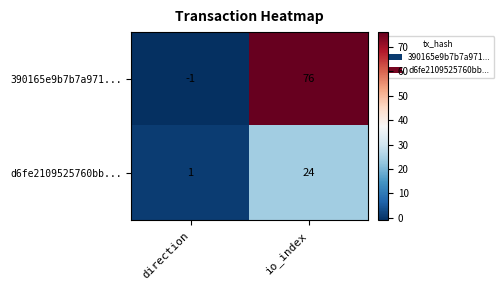

What is the average value of the 390165e9b7b7a971... series?

38